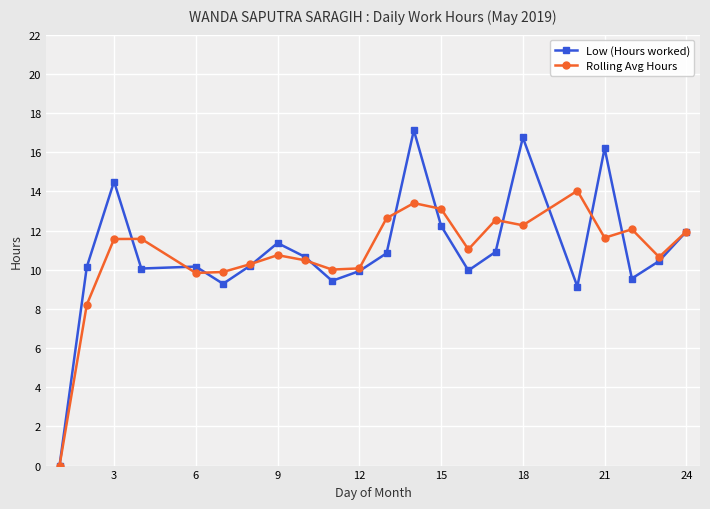

What is the value of the Rolling Avg Hours point at the 9th from the left?

10.5